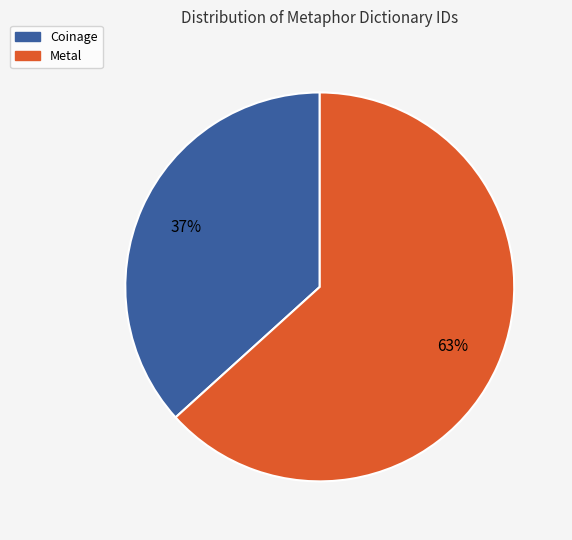

How many slices are in this pie chart?

2